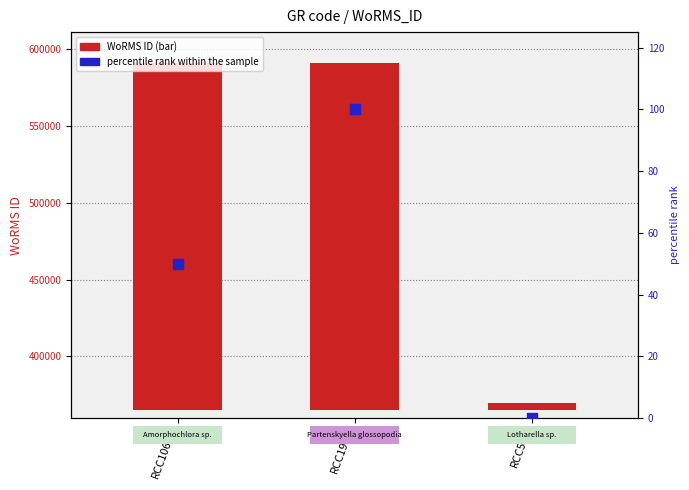

Which series has the largest total across all categories?

WoRMS ID